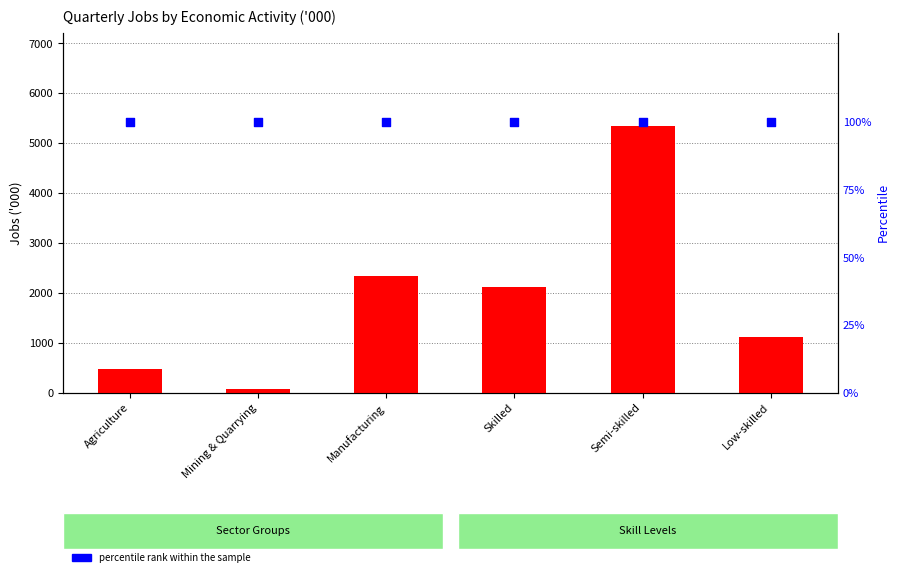

At how many categories does at least one series exceed 340?

5